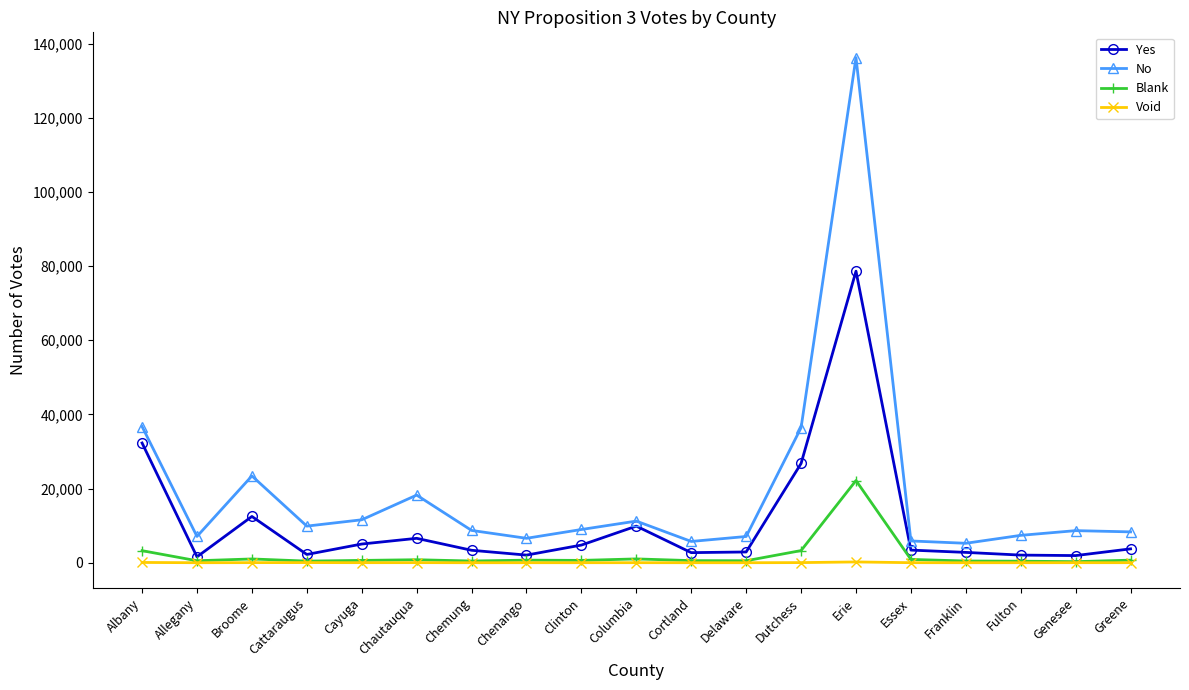

At how many categories does at least one series exceed 101612?

1